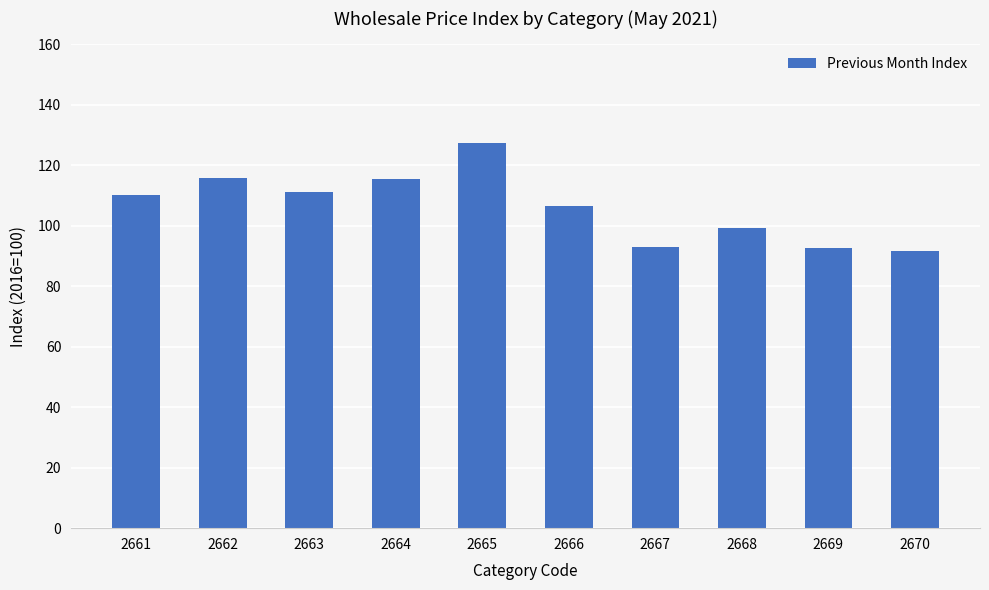

Where is the data nearest to the value 109?

2661